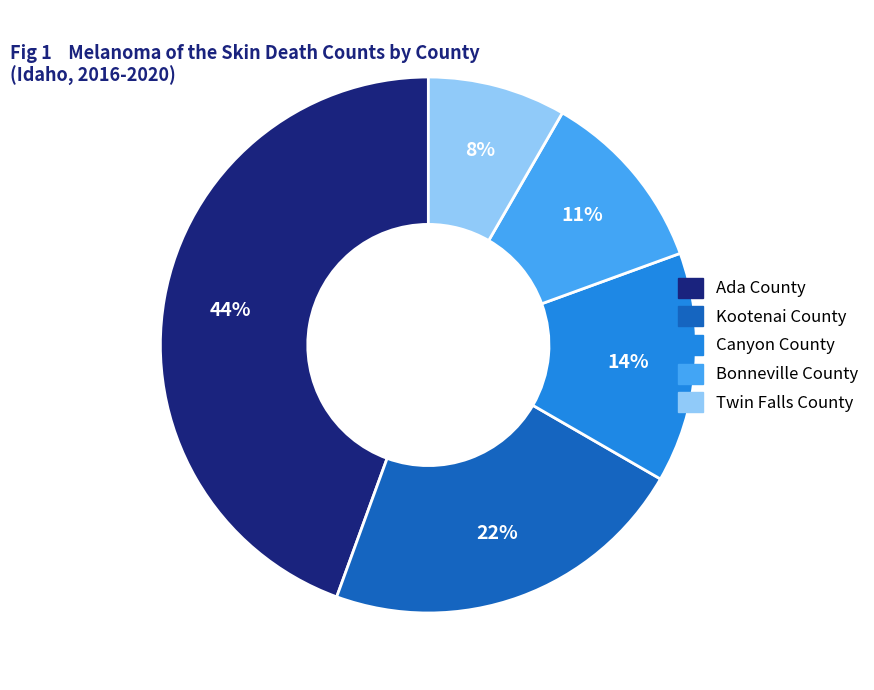

To the nearest percent, what is the difference between the largest and smallest slice percentages?

36%